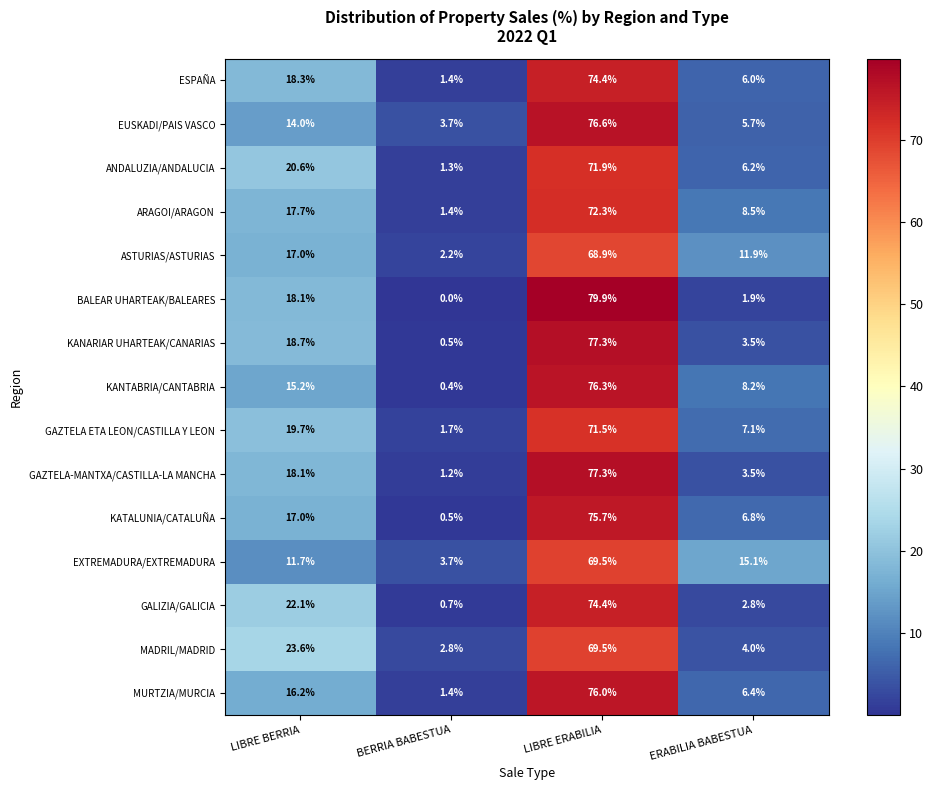

What is the difference between the maximum and minimum values in the MURTZIA/MURCIA series?

74.6